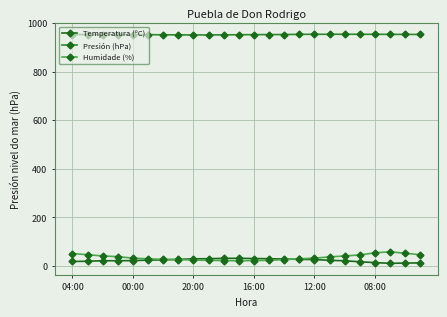

What is the maximum value shown in the chart?

953.9